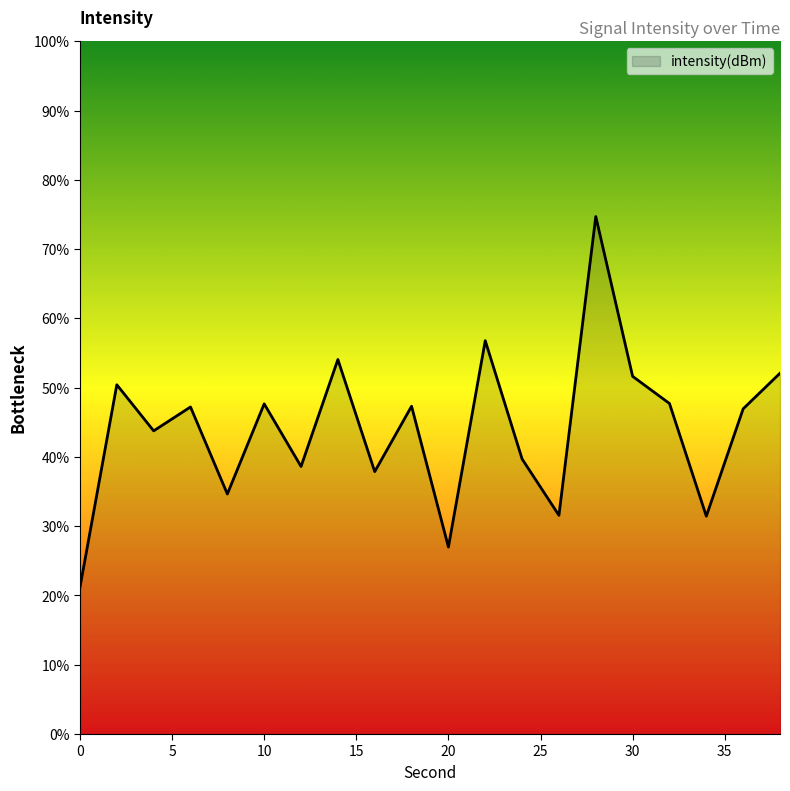

What is the difference between the maximum and second lowest values?

47.7